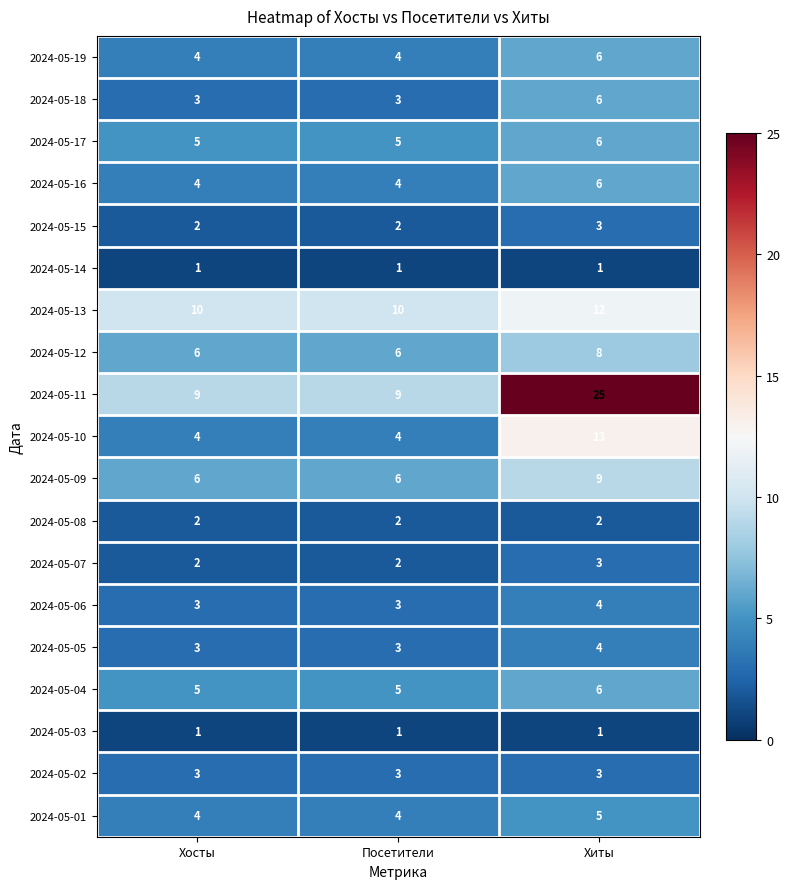

What is the maximum value for 2024-05-10?

13